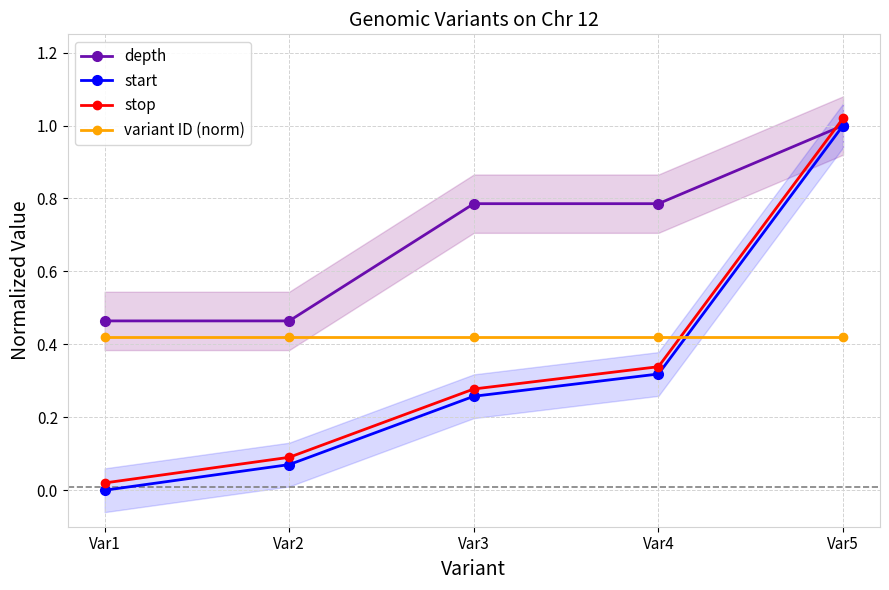

How many lines are shown in the chart?

4